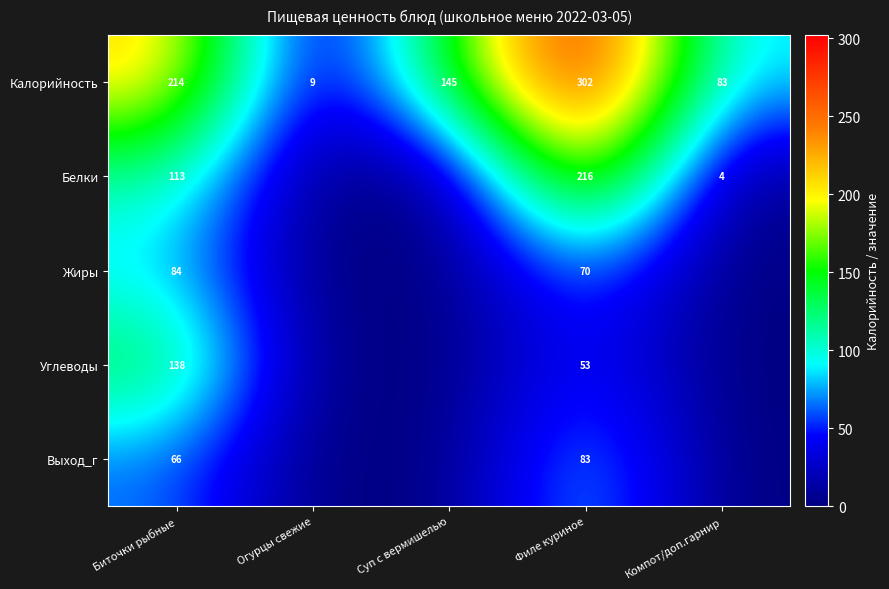

What is the spread (max minus min) of values at Компот/доп.гарнир?

83